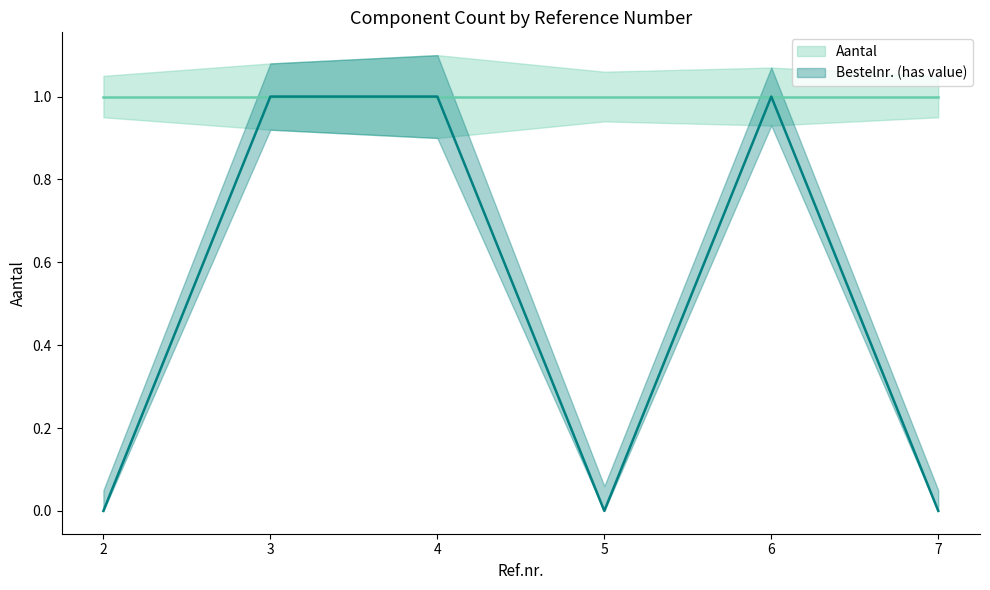

Which series has the widest spread of values?

Bestelnr_upper